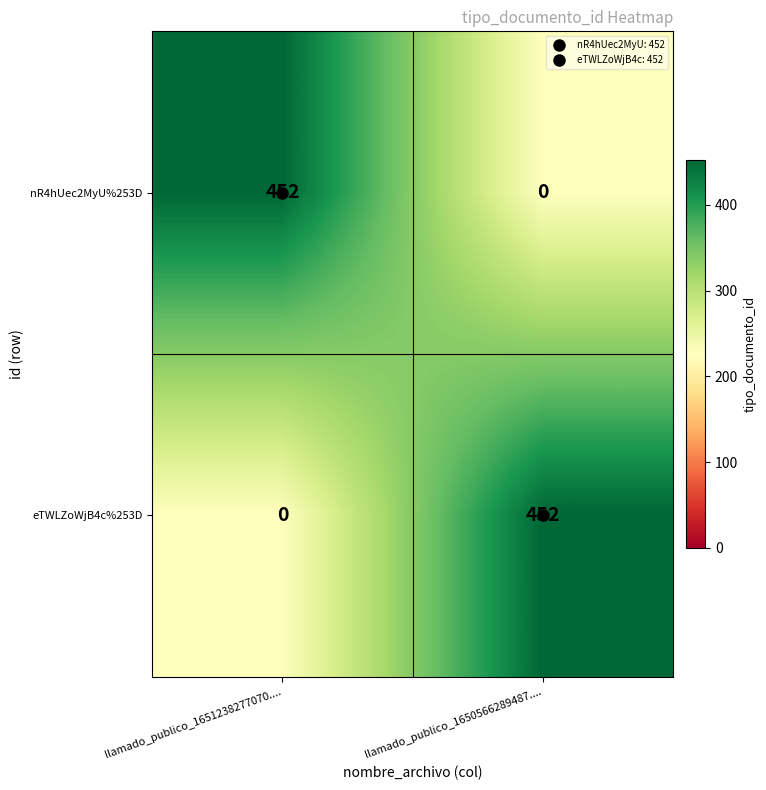

The value of nR4hUec2MyU%253D at llamado_publico_1651238277070.... is 452. True or false?

True